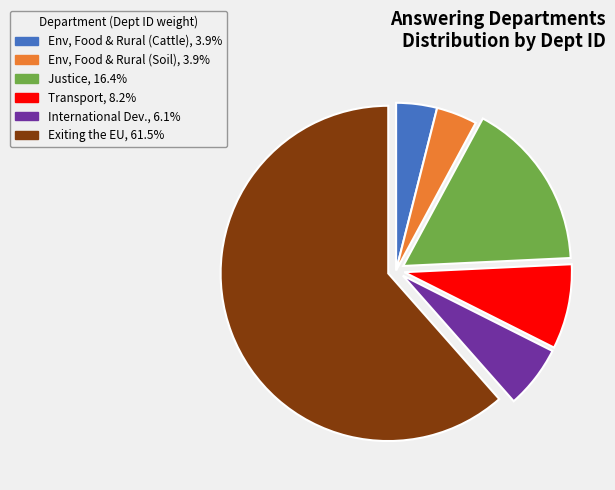

Is the sum of Exiting the EU, 61.5% and International Dev., 6.1% greater than half?

Yes